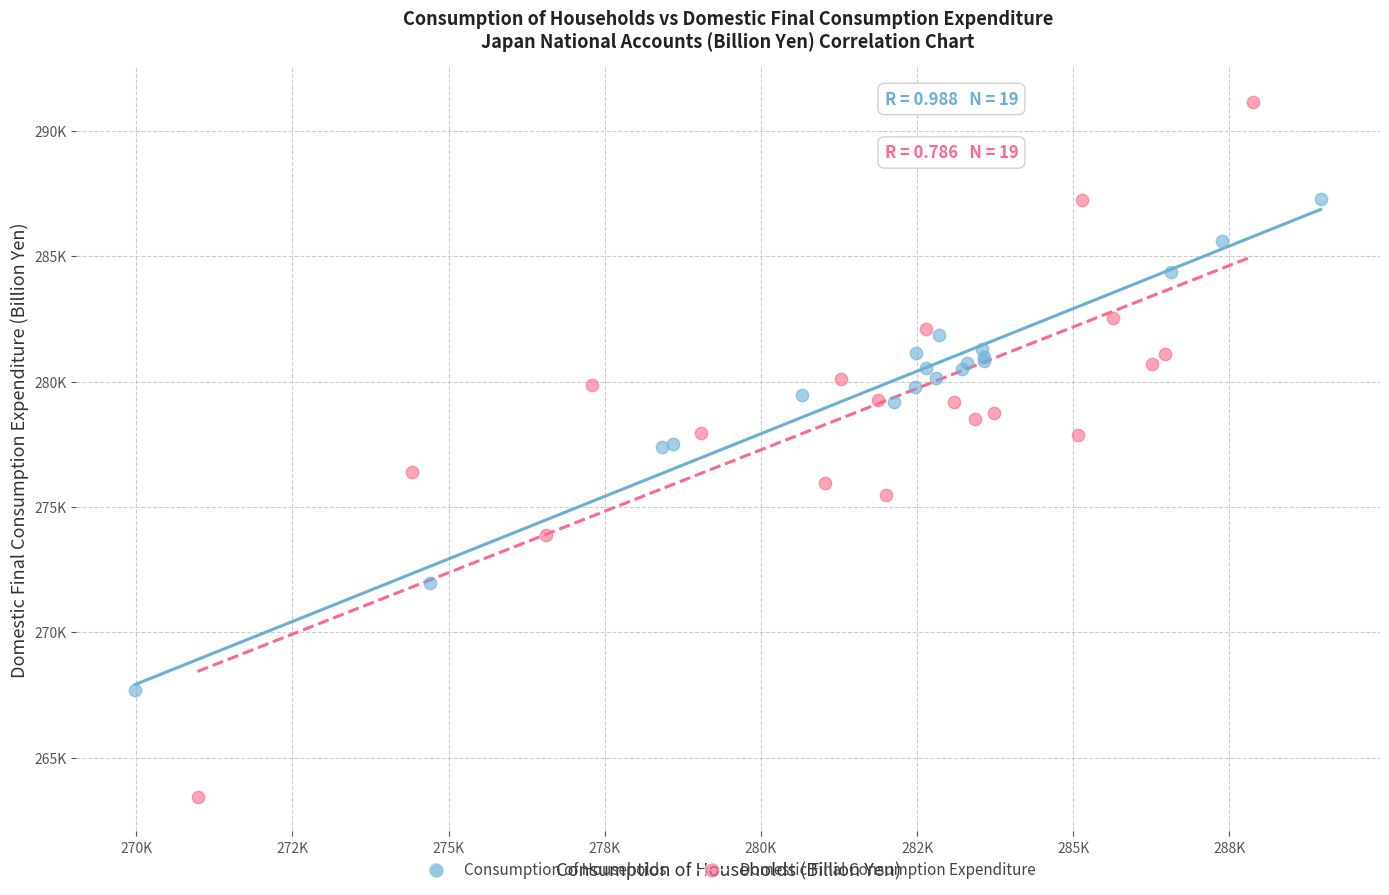

Which series reaches the minimum Y coordinate?

Domestic Final Consumption Expenditure